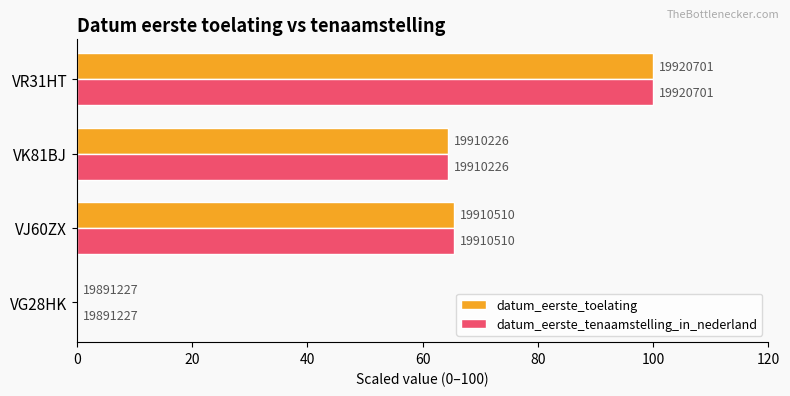

What are all the series names shown in the legend?

datum_eerste_toelating, datum_eerste_tenaamstelling_in_nederland